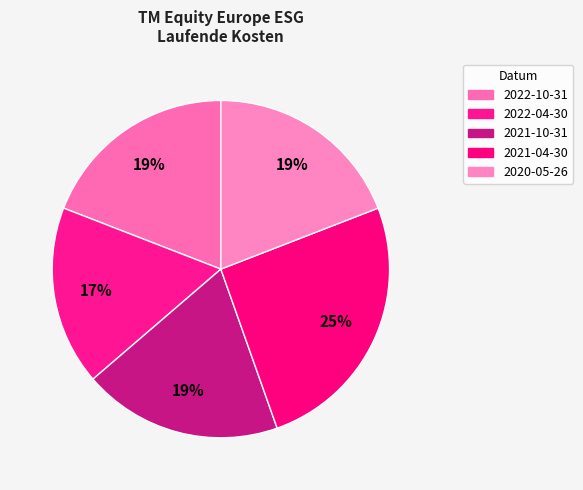

Which category has the biggest portion of the pie?

2021-04-30